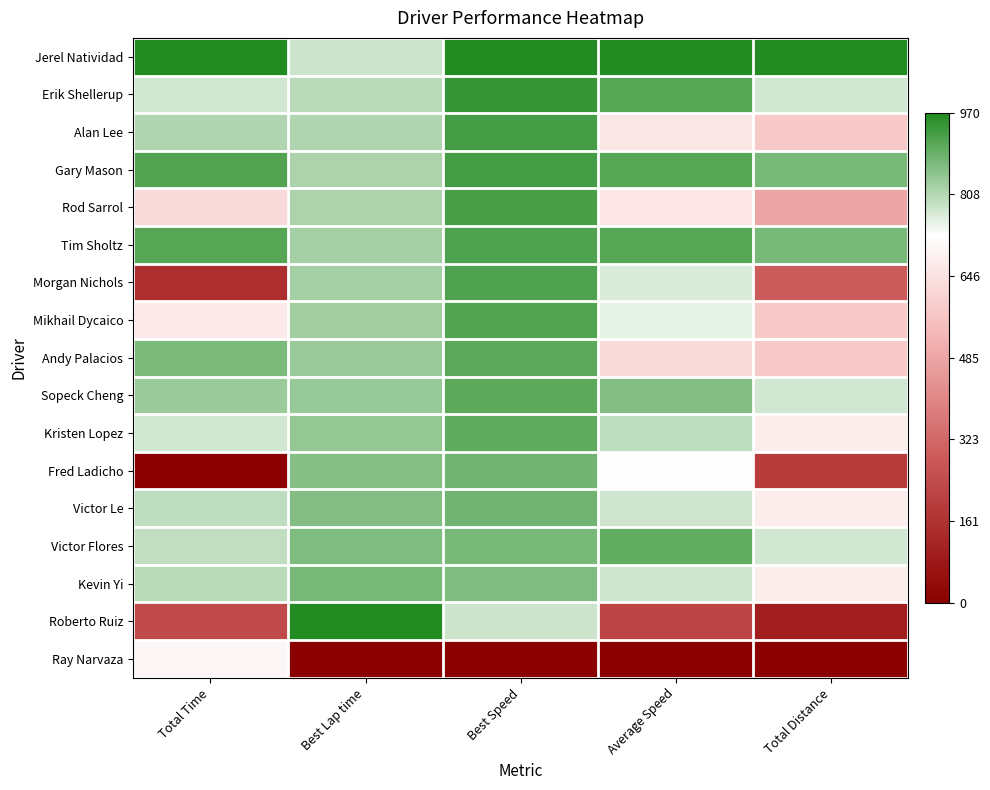

Which series changed the most between Best Lap time and Total Distance?

Roberto Ruiz